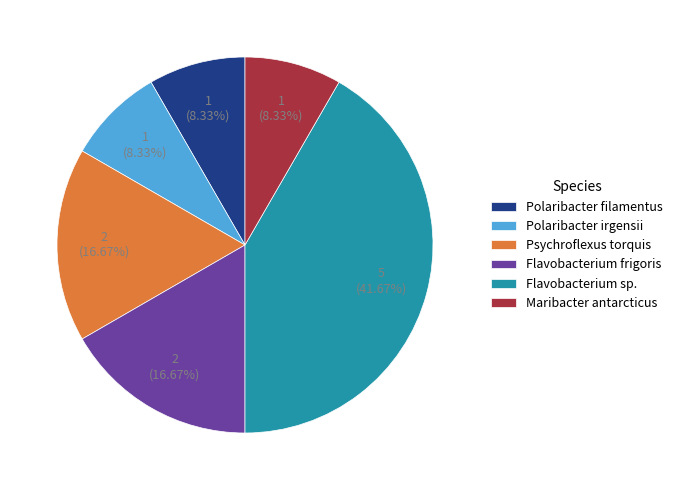

Which category has the biggest portion of the pie?

Flavobacterium sp.